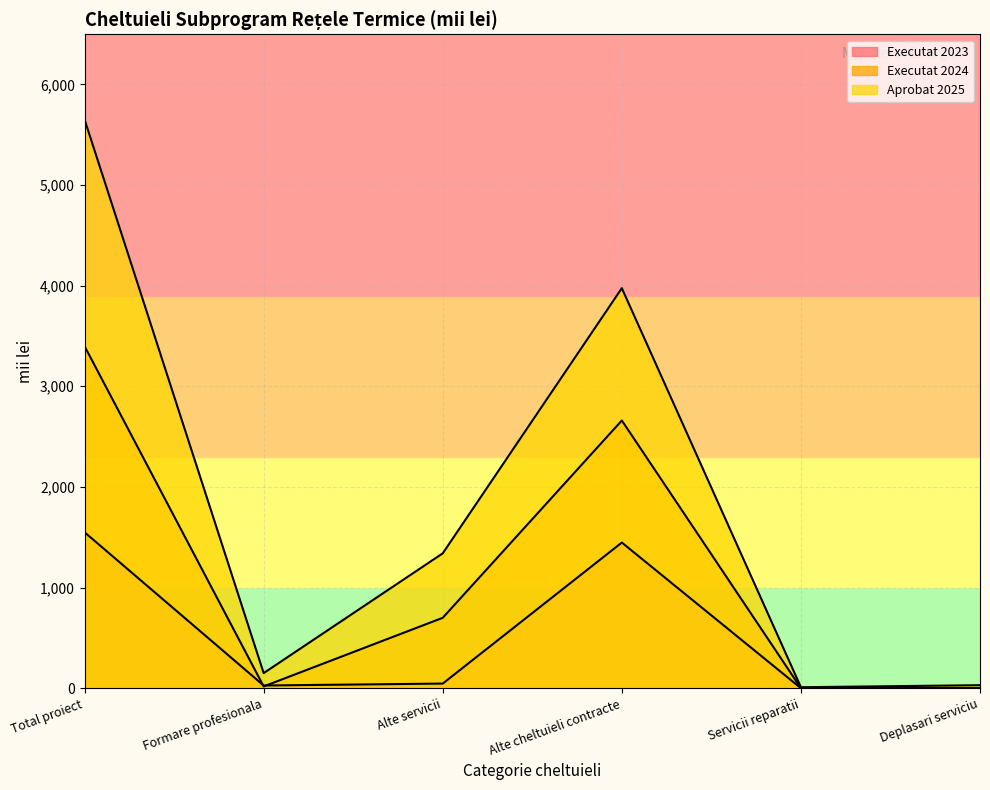

What is the label of the 2nd point from the right?

Servicii reparatii